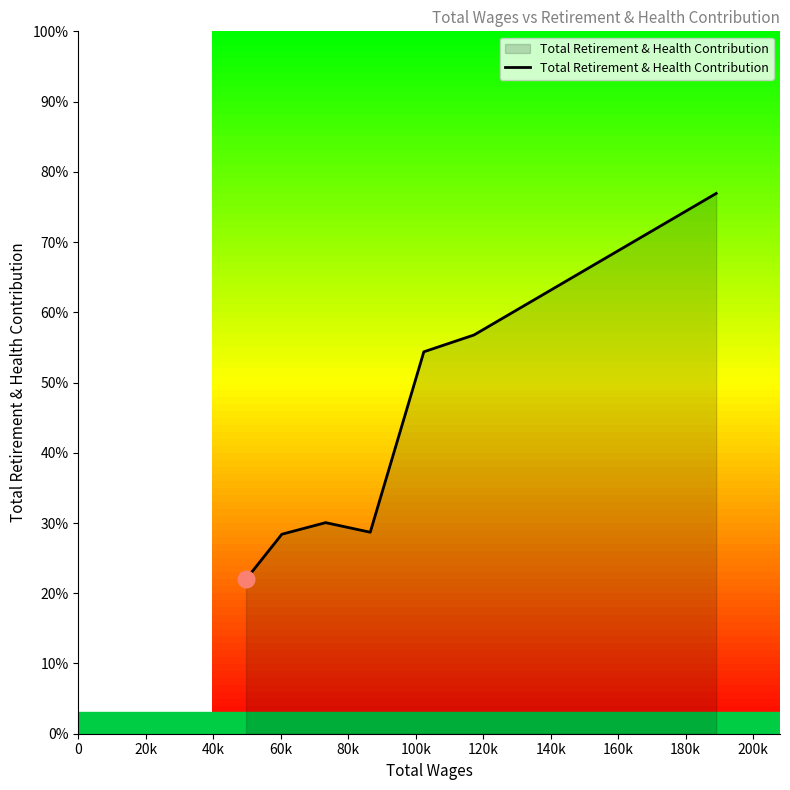

How many interior local peaks (higher than both neighbors) does the data have?

1